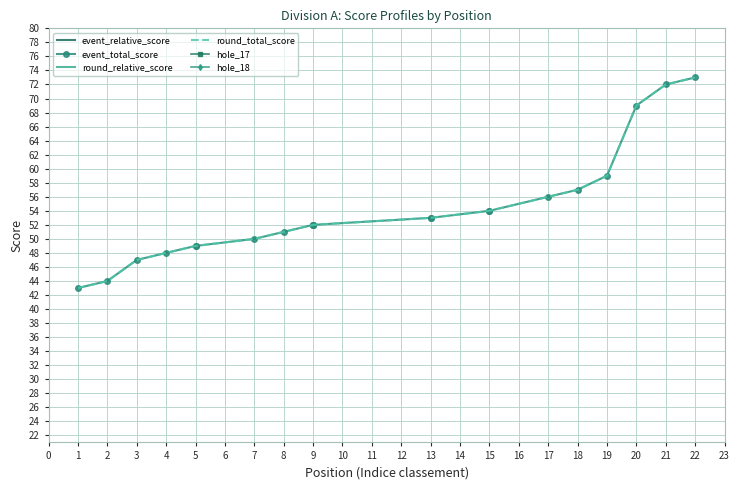

True or false: event_total_score and hole_17 intersect in this chart.

False